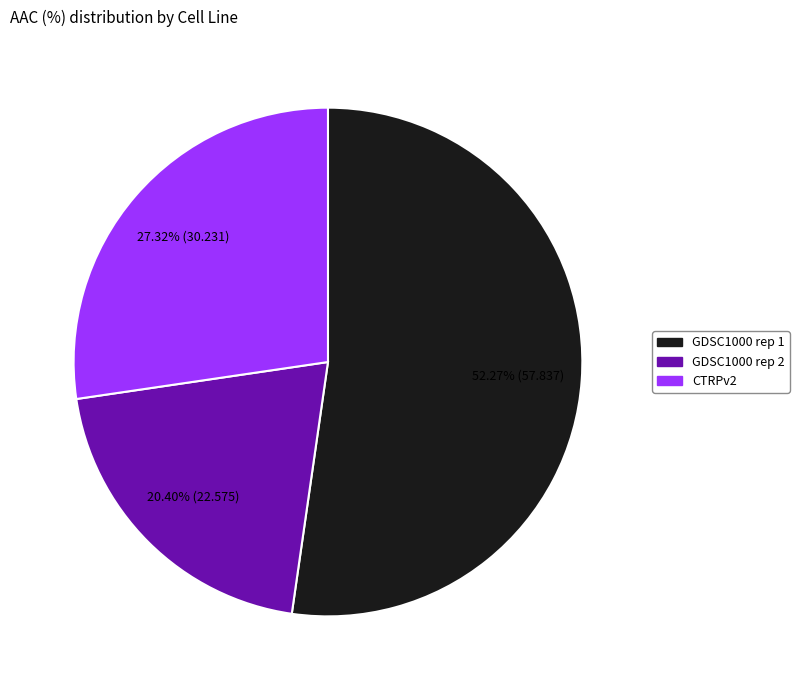

What percentage is the GDSC1000 rep 1 slice, to the nearest percent?

52%